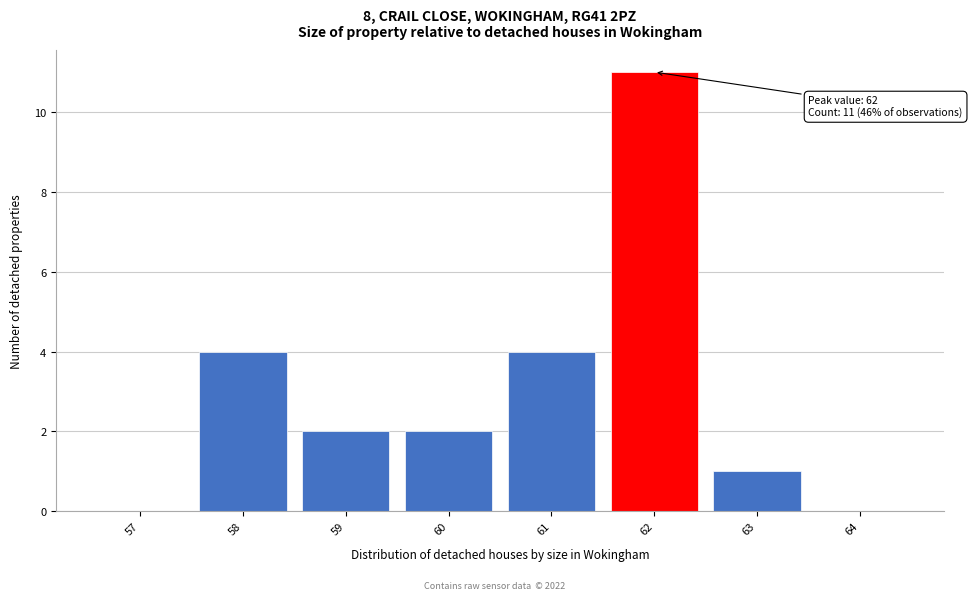

Which range on the x-axis has the tallest bar?

61.5 to 62.5